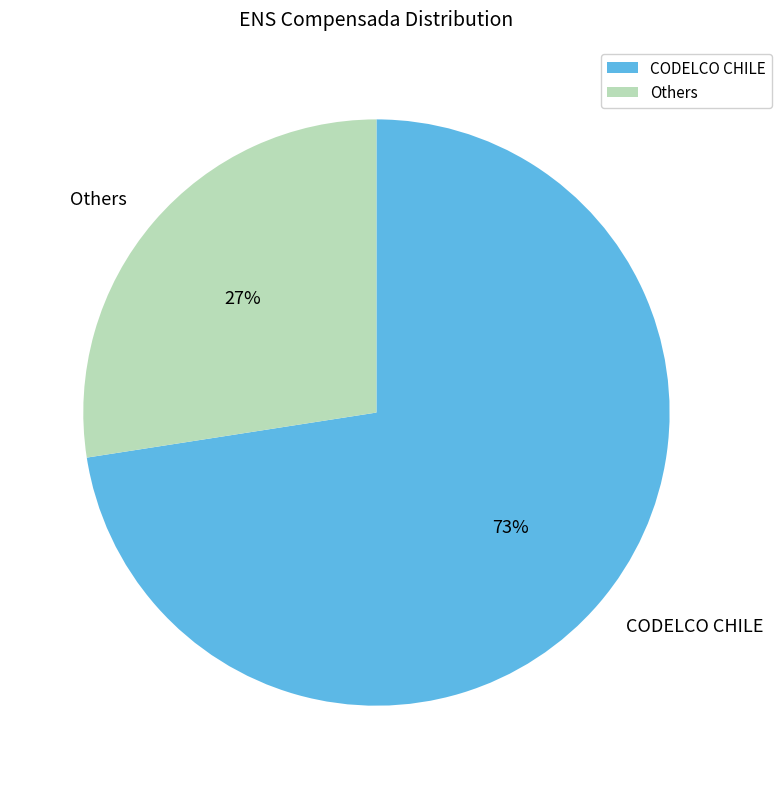

Rank the categories by value from highest to lowest.

CODELCO CHILE, Others